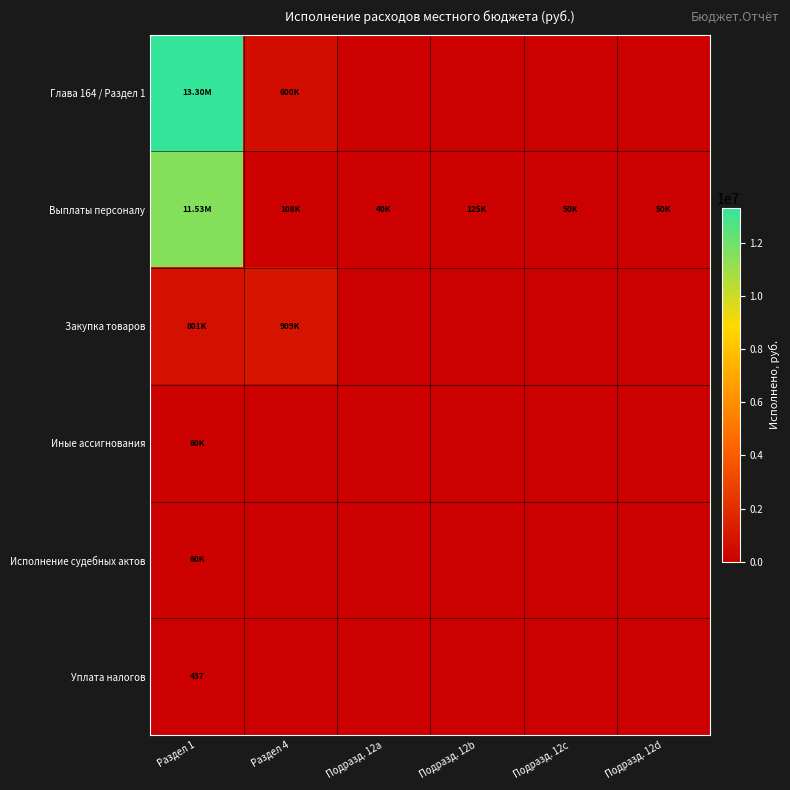

At how many categories does at least one series exceed 2465237?

1